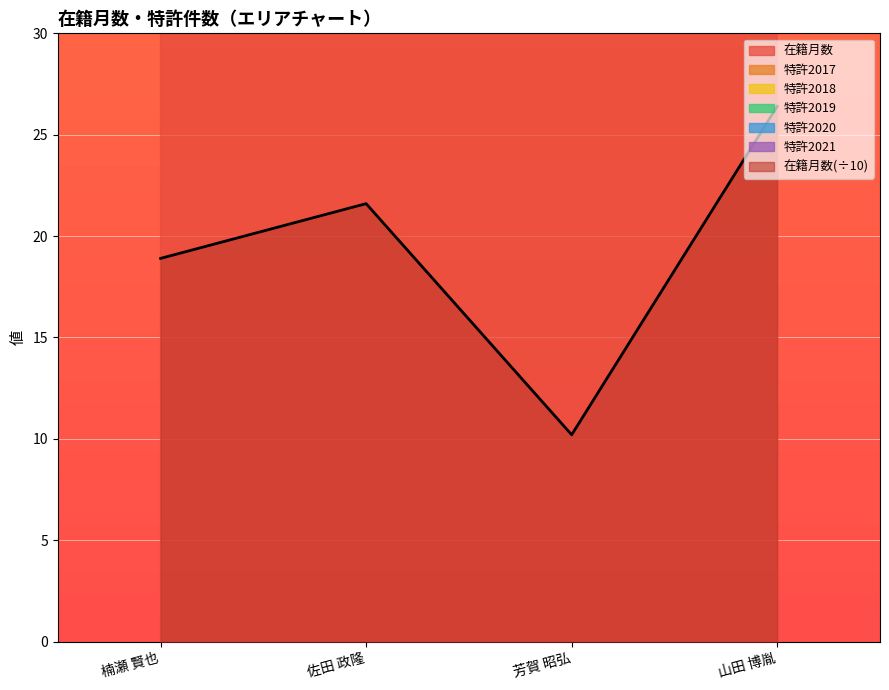

What is the difference between the highest and lowest values at 芳賀 昭弘?

102